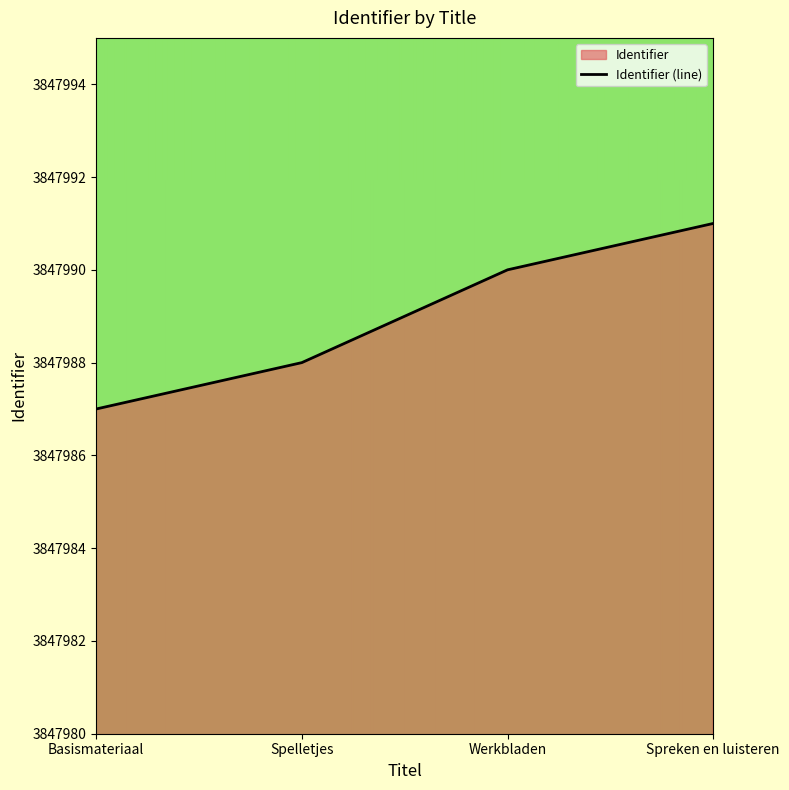

What is the difference between the values at Spreken en luisteren and Basismateriaal?

4